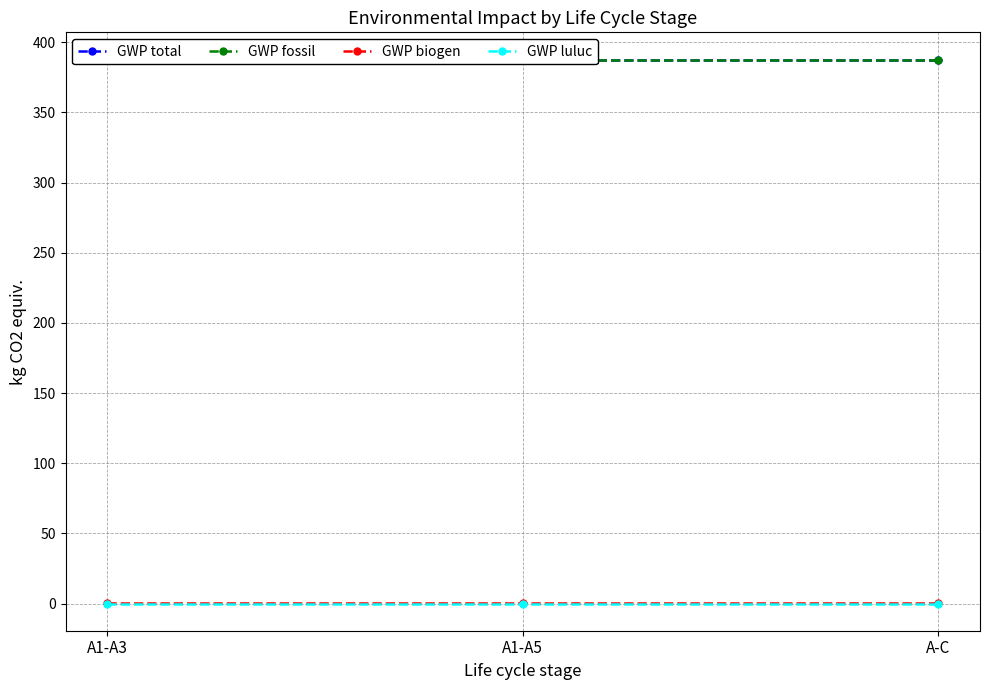

Is the value of GWP fossil at A1-A5 greater than the value of GWP luluc at A1-A3?

Yes